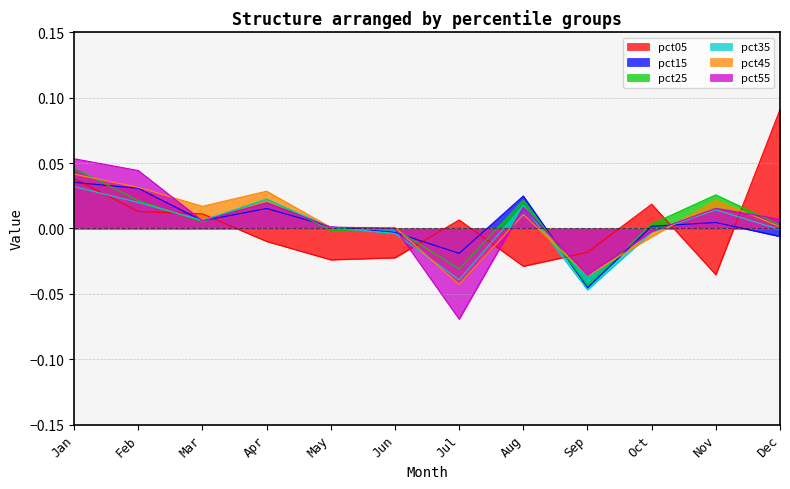

Where do pct35 and pct45 first cross each other?

Apr and May